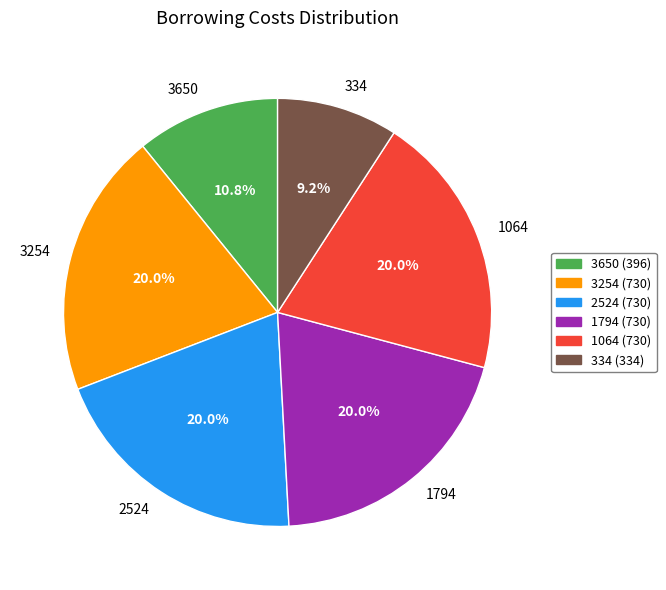

Is the sum of 2524 and 1794 greater than half?

No